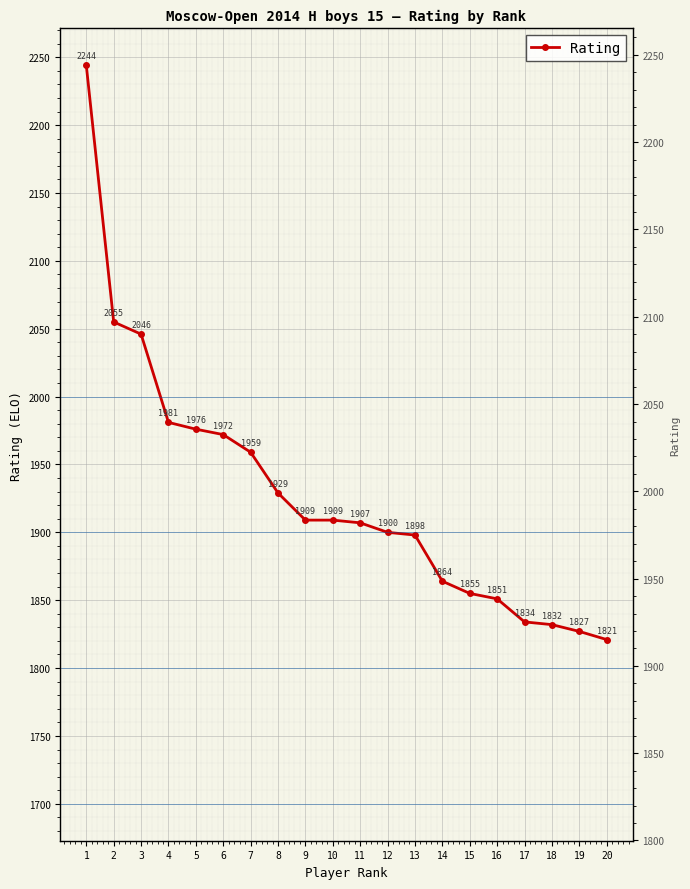

List the labels in order of value, smallest first.

20, 19, 18, 17, 16, 15, 14, 13, 12, 11, 9, 10, 8, 7, 6, 5, 4, 3, 2, 1